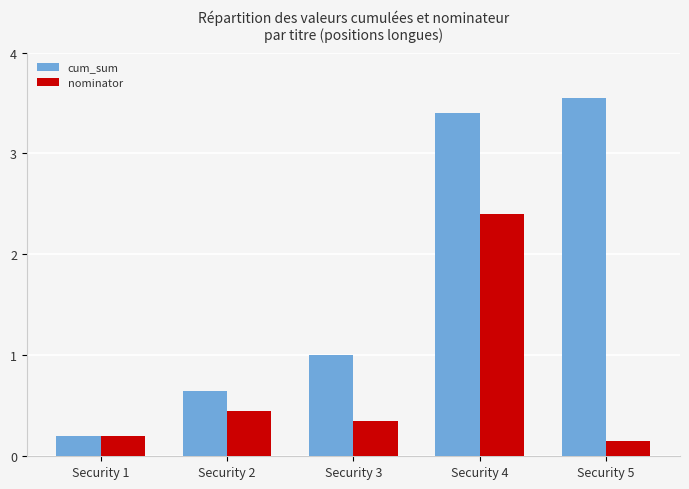

Which series has the largest range (max minus min)?

cum_sum